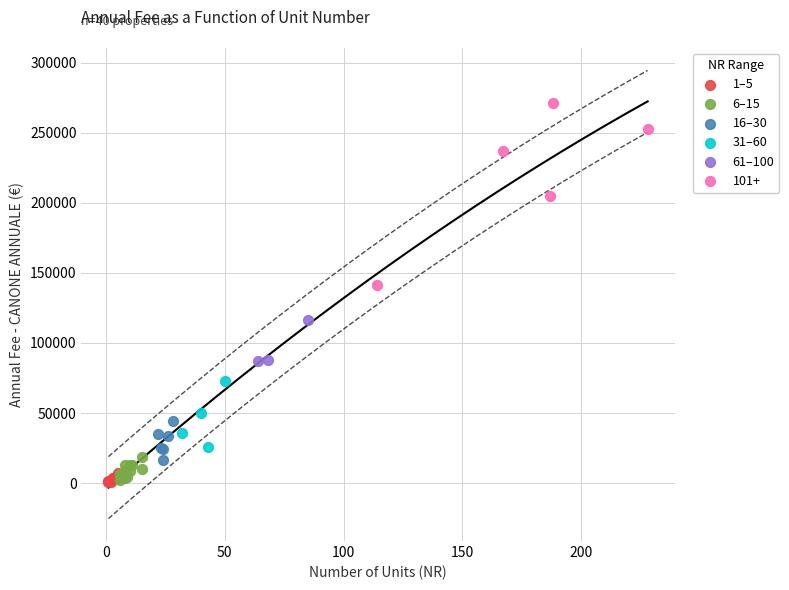

Which series contains the highest Y value?

101+